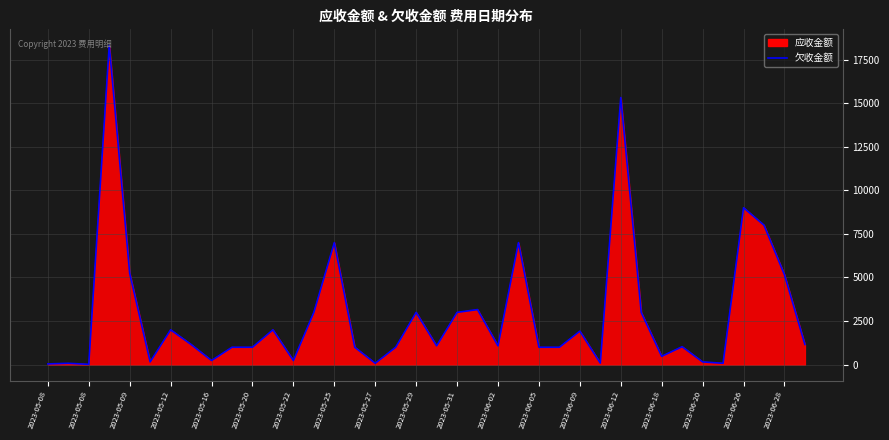

True or false: the data has more than 1 interior local peaks.

True